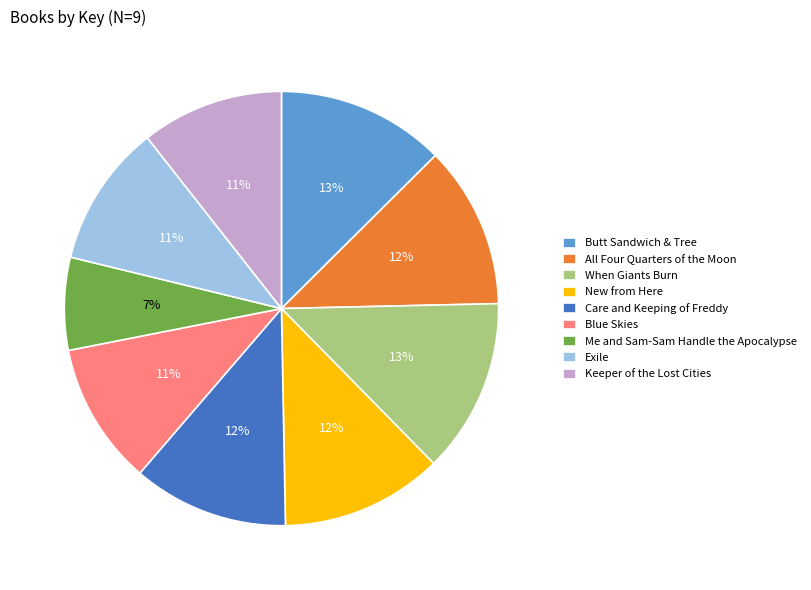

To the nearest percent, what portion does Exile represent?

11%